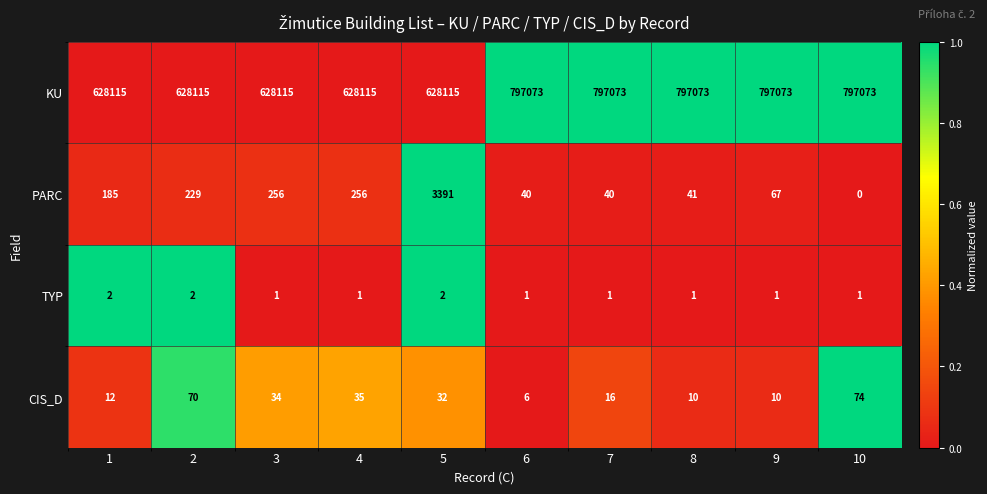

How many data points does each series have?

10